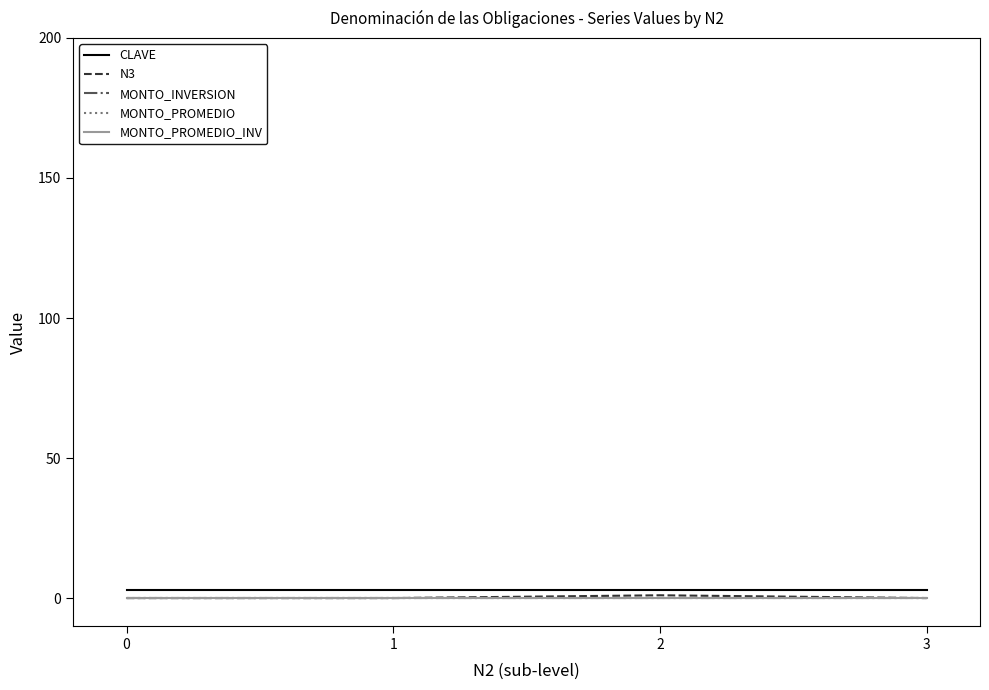

True or false: CLAVE has more than 1 points higher than both neighbors.

False